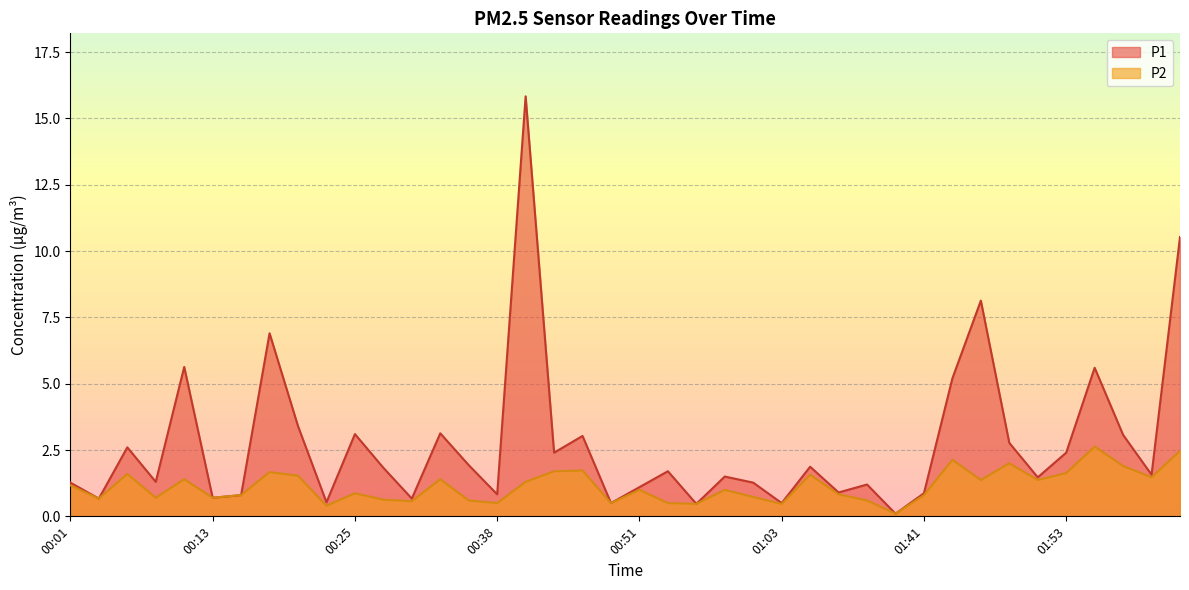

The P1 series shows 1.9 at 01:17. True or false?

True